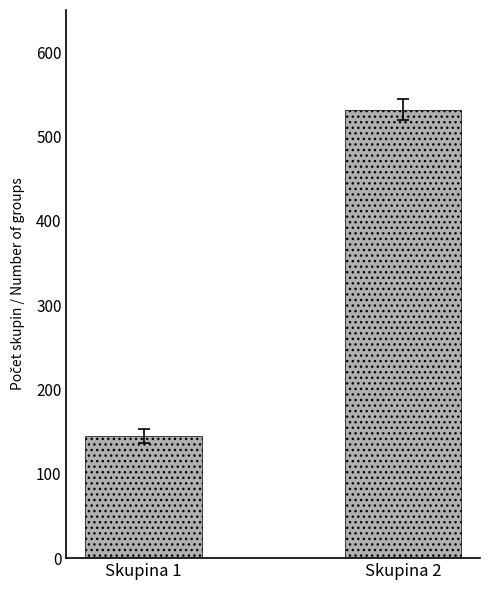

Count the number of data series in this chart.

1